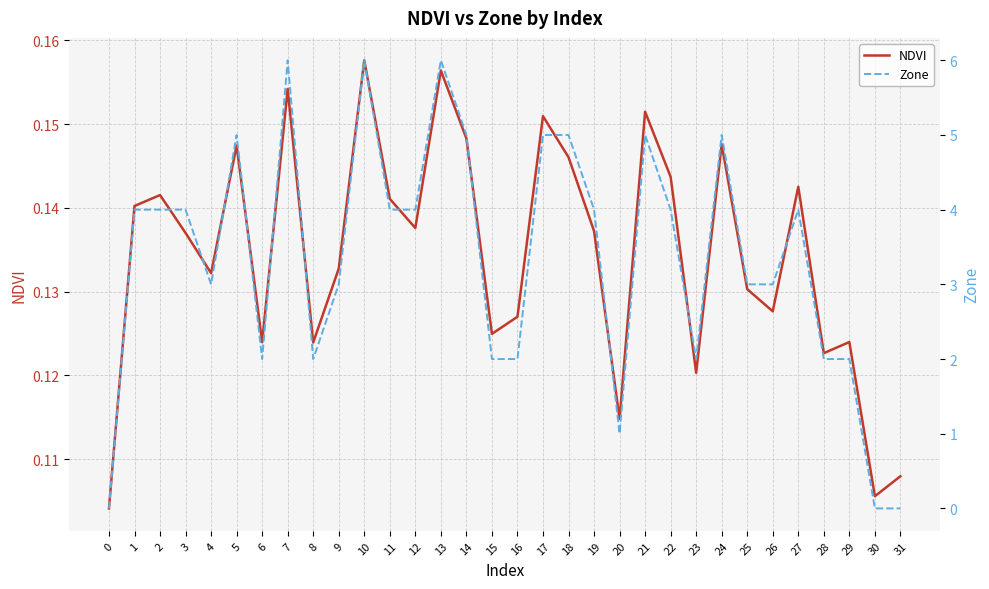

What is the maximum value for Zone?

6.0